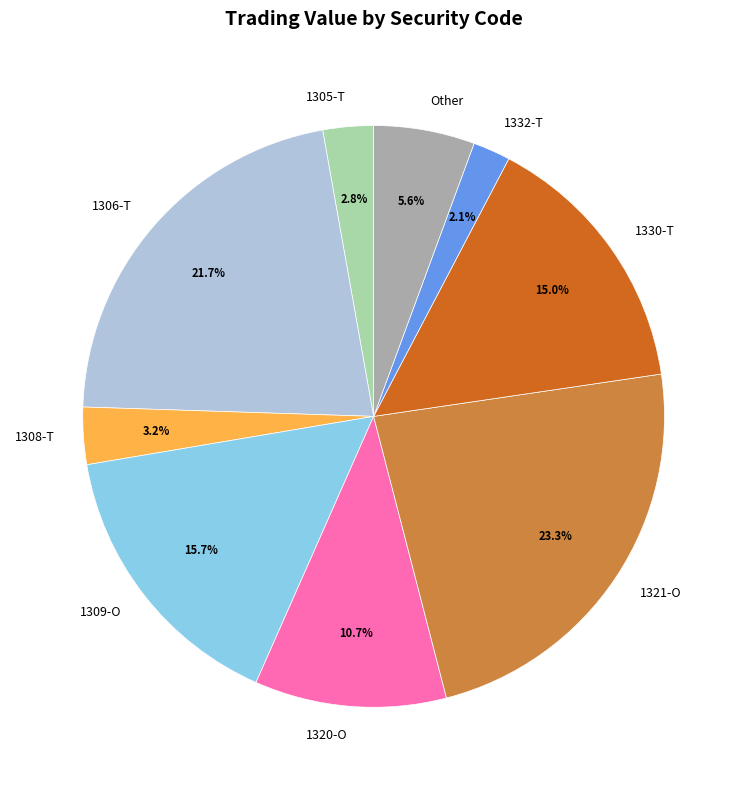

Which category has the biggest portion of the pie?

1321-O